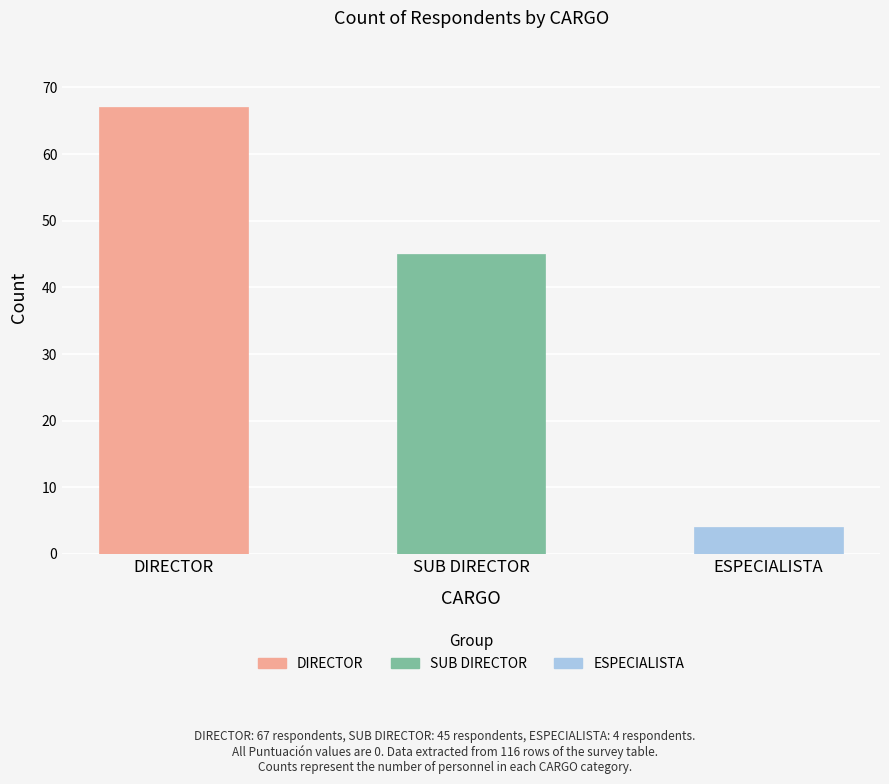

Rank the categories by value from lowest to highest.

ESPECIALISTA, SUB DIRECTOR, DIRECTOR